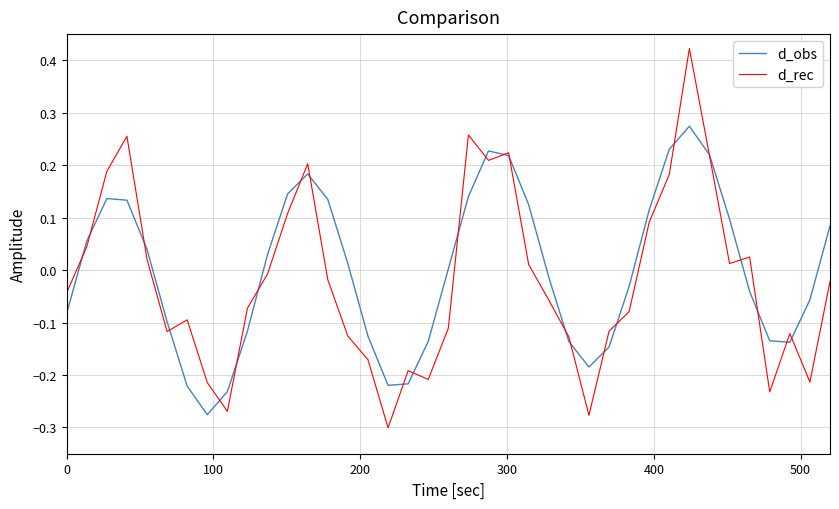

List the series in order of their peak value, highest first.

d_rec, d_obs